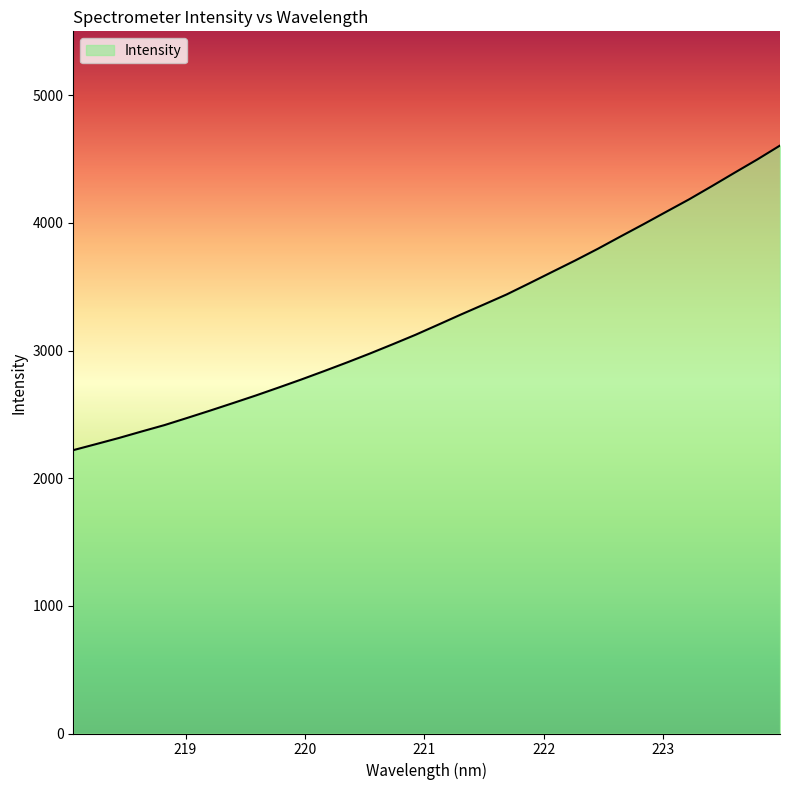

What is the difference between the maximum and minimum values?

2385.8